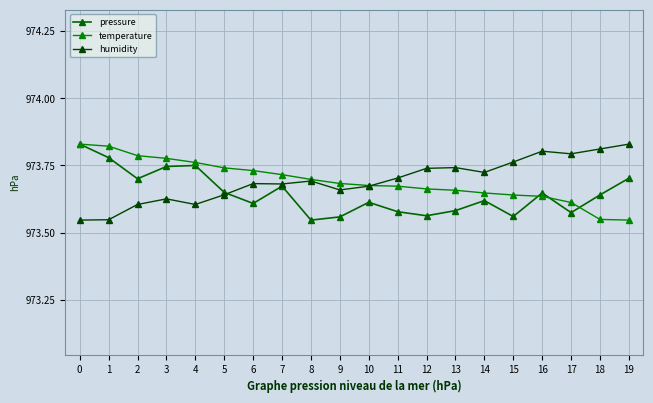

How many series are shown in this chart?

3